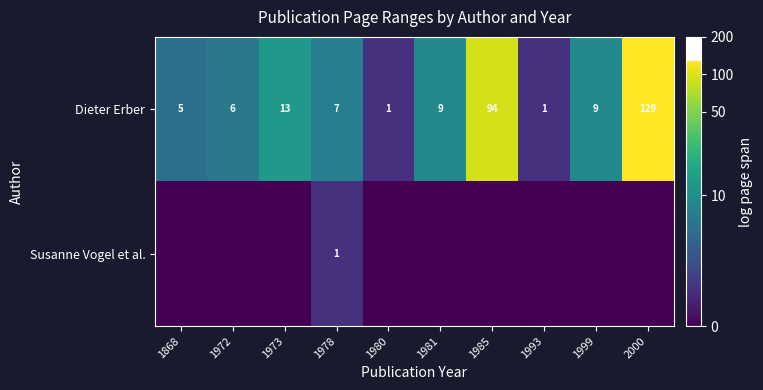

Rank the series at 1978 from highest to lowest value.

Dieter Erber, Susanne Vogel et al.